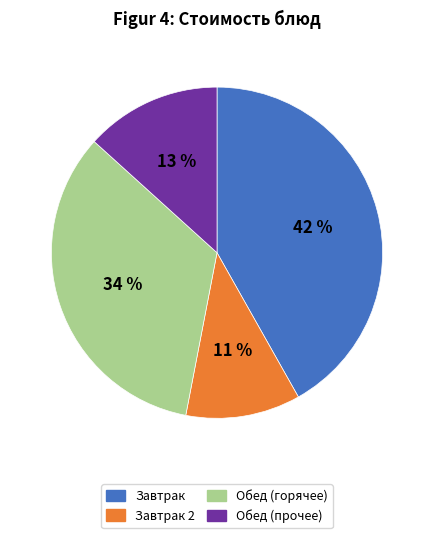

Is it true that Обед (горячее) is 34% of the pie?

True